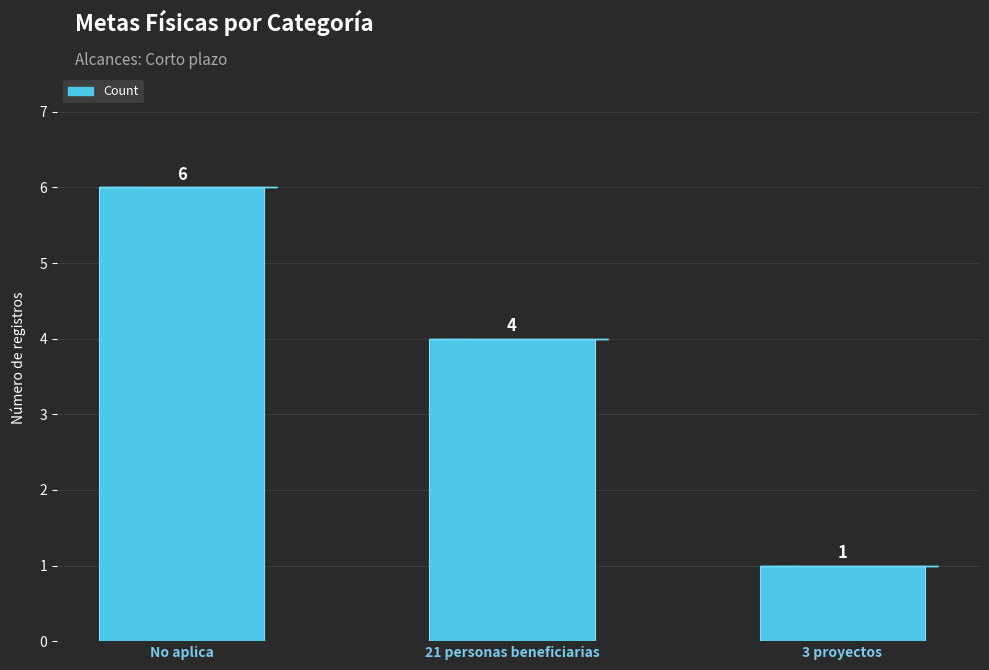

What is the sum of all values?

11